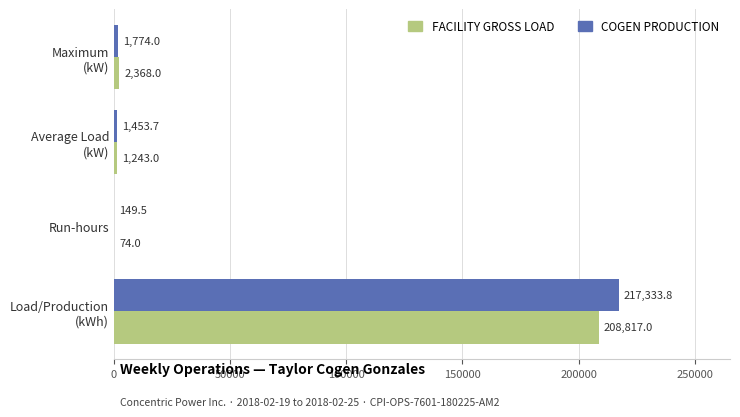

What is the maximum value shown in the chart?

217333.8